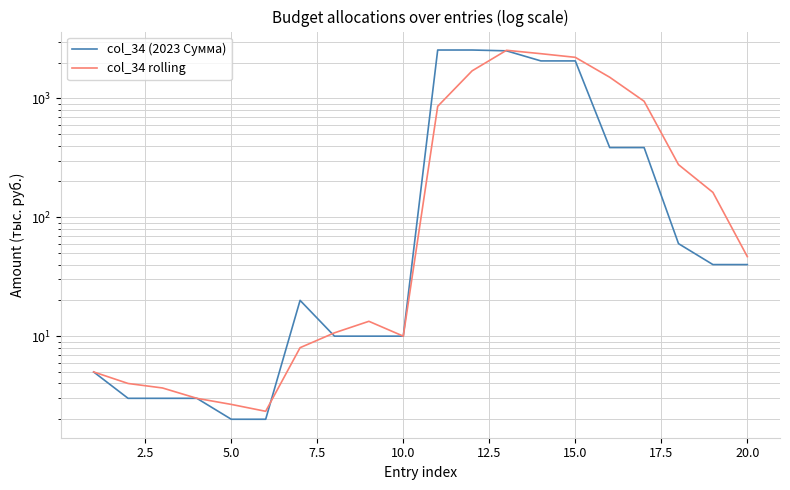

List the series in order of their overall mean, lowest first.

col_34 rolling, col_34 (2023 Сумма)